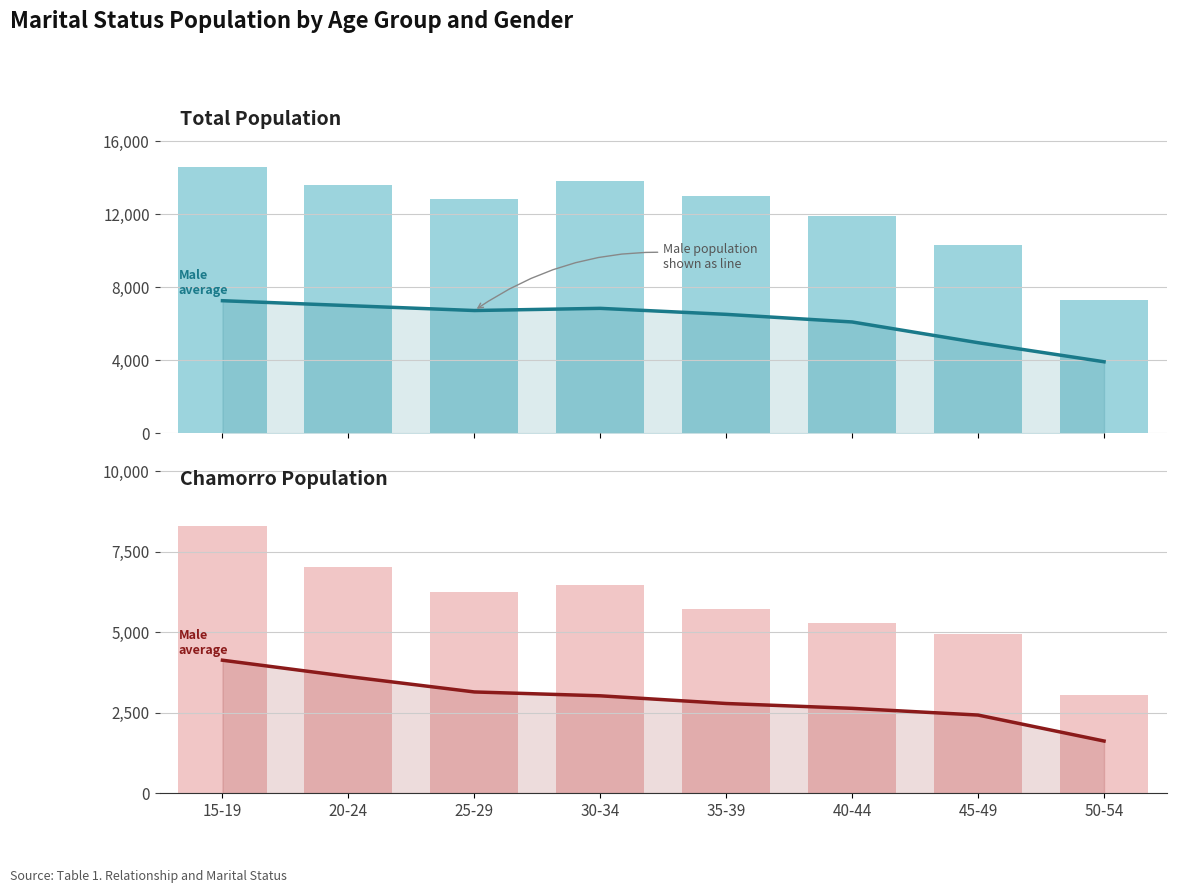

Where is Male (7-pt avg) nearest to the value 5591?

40-44